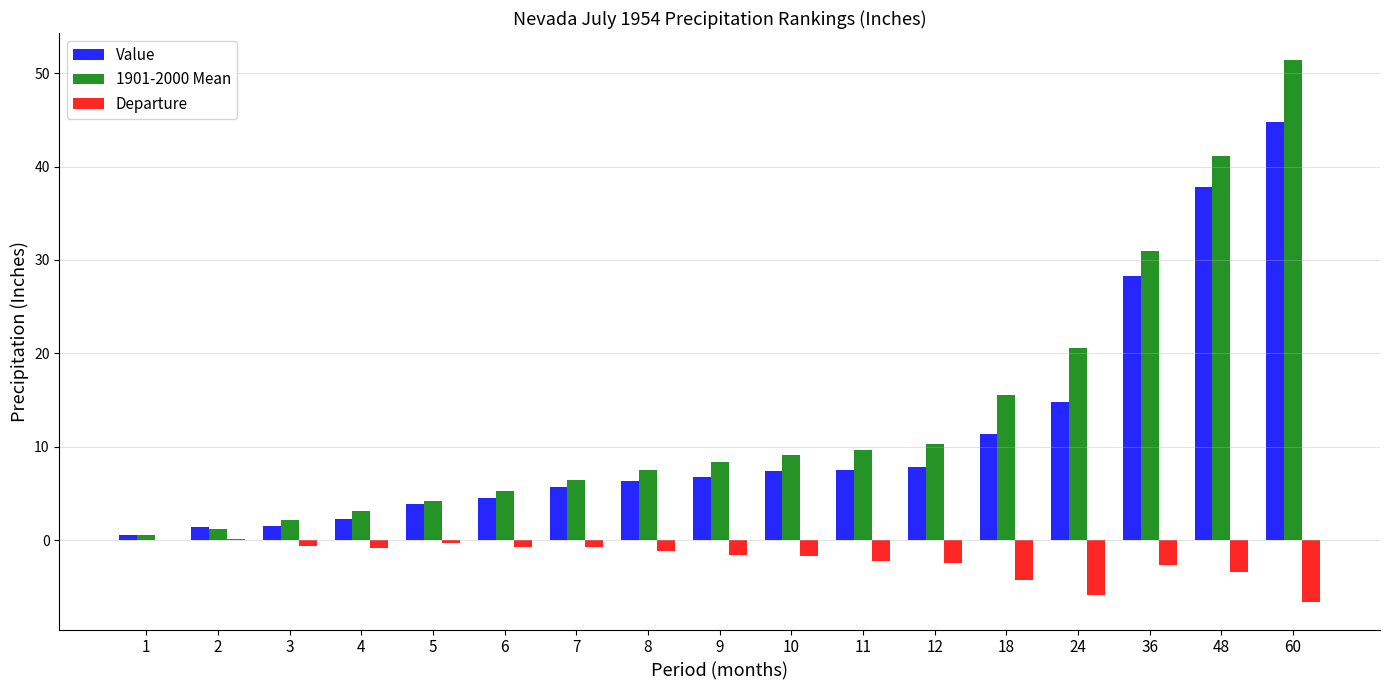

What is the difference between the Value values at 4 and 12?

5.6